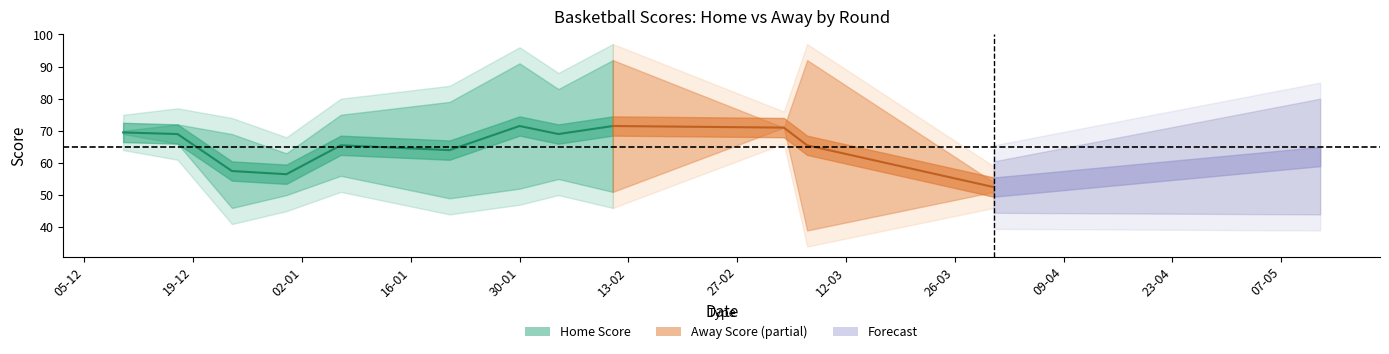

What is the smallest value displayed?

39